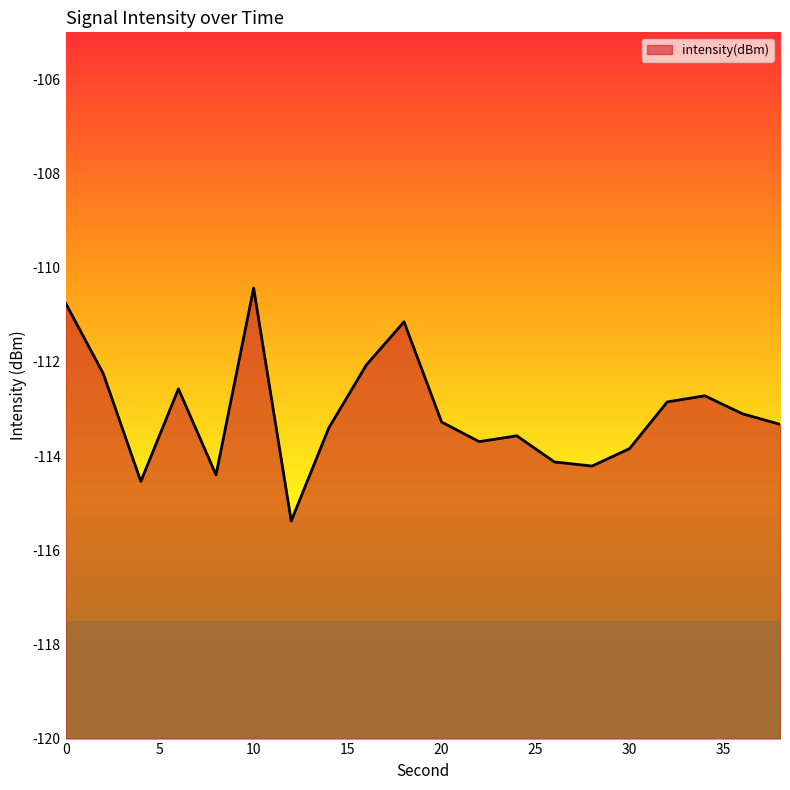

What is the smallest value displayed?

-115.4